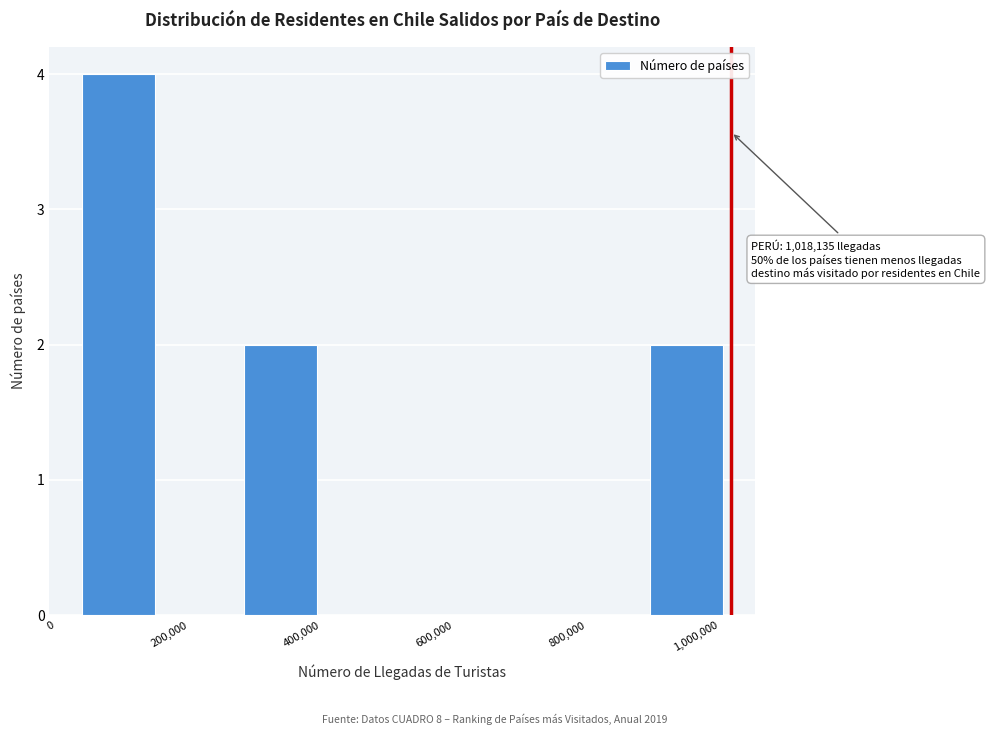

Which range on the x-axis has the tallest bar?

40000 to 160000